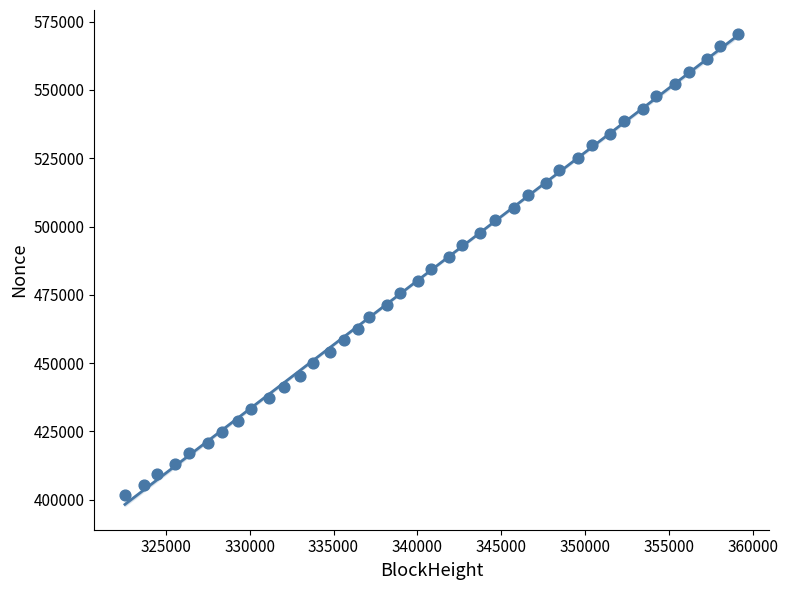

What is the range of X values (max minus min)?

36512